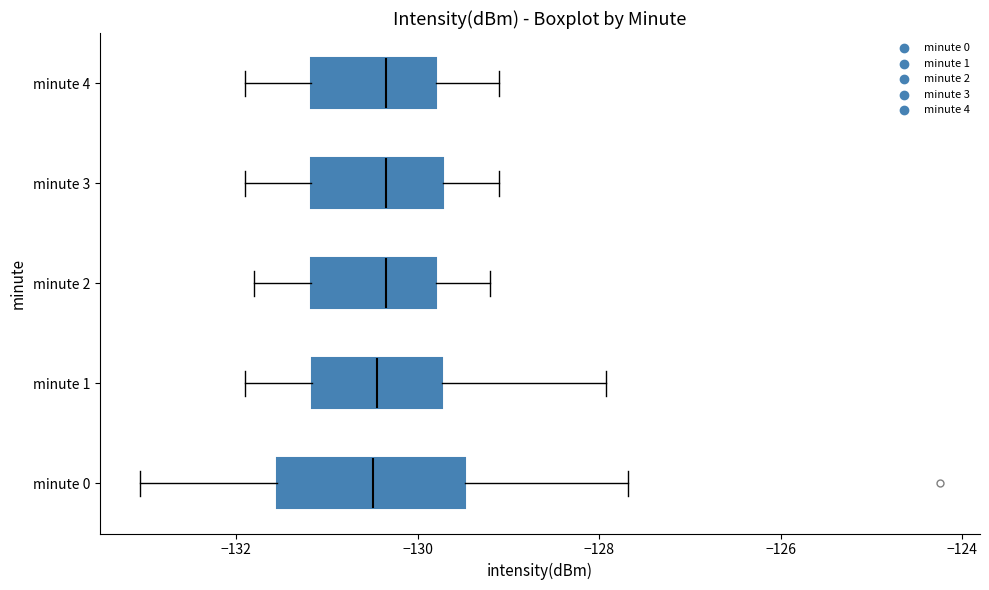

Where is the left edge of the box for minute 0 on the x-axis? The values are not printed on the chart, so give them approximately, as read against the axis.

-131.6